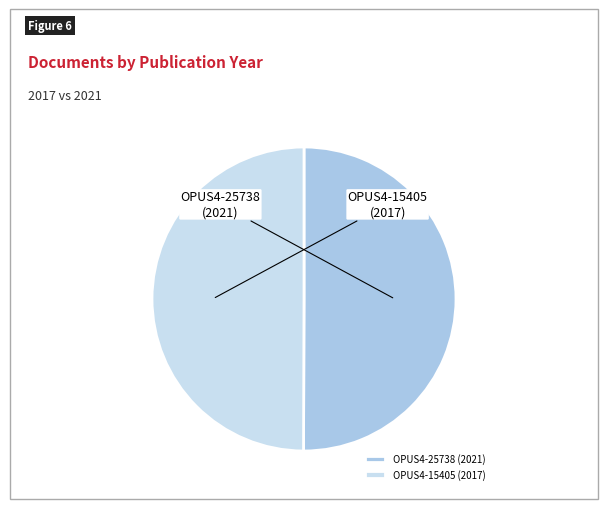

Which has a higher value, OPUS4-25738 or OPUS4-15405?

OPUS4-25738